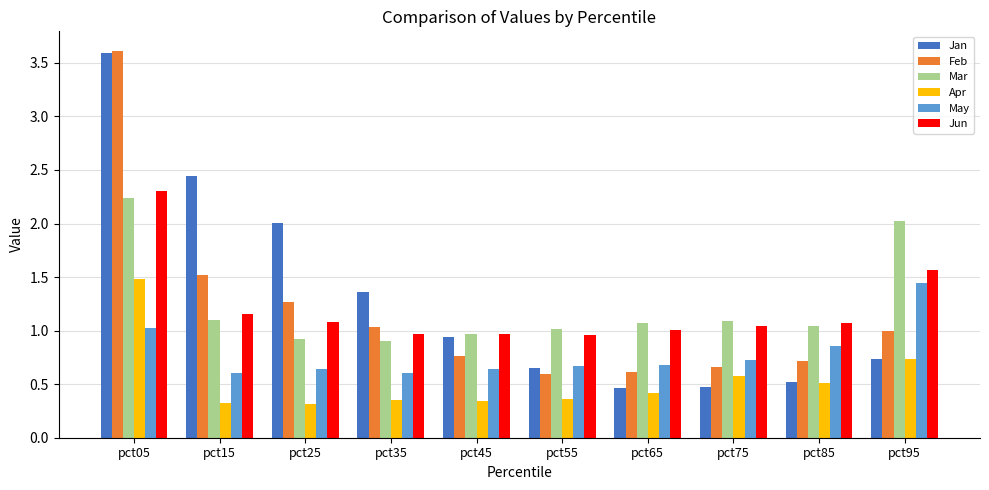

At which category is the sum across all series the highest?

pct05